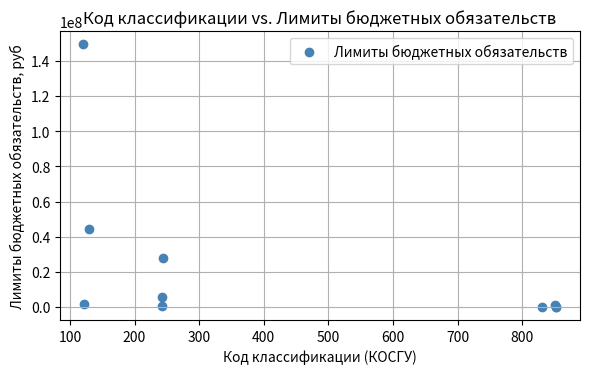

What Y value in the scatter plot is closest to 74742674?

44622756.5